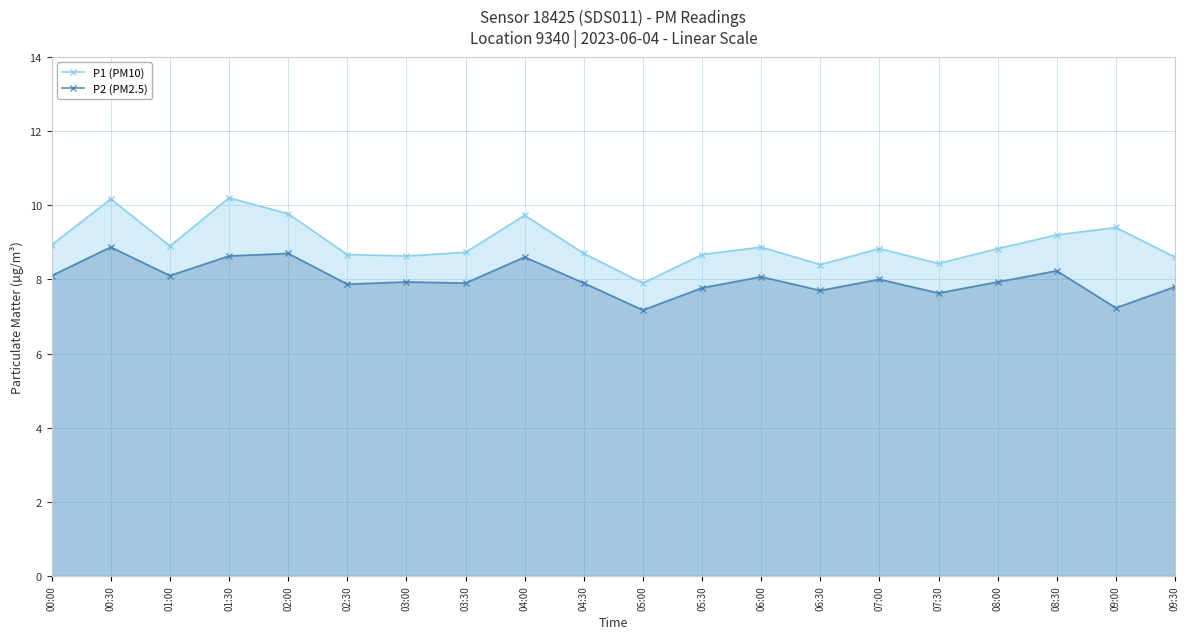

At which category does P1 (PM10) reach its first local valley?

01:00